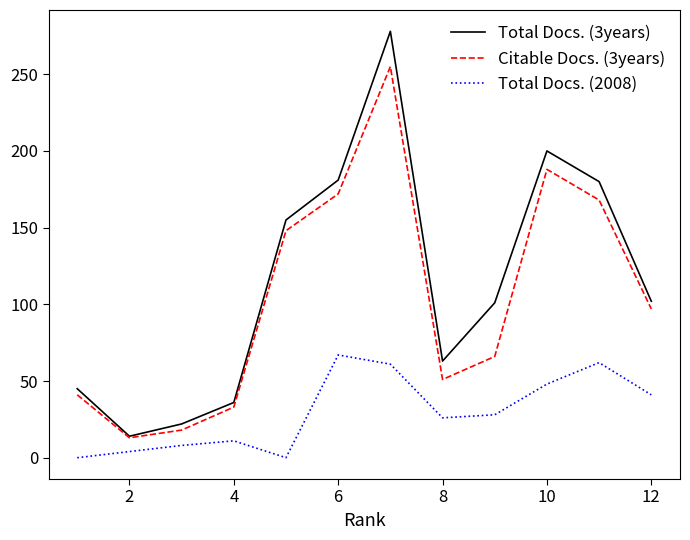

How many values in the Total Docs. (2008) series are below 28?

6